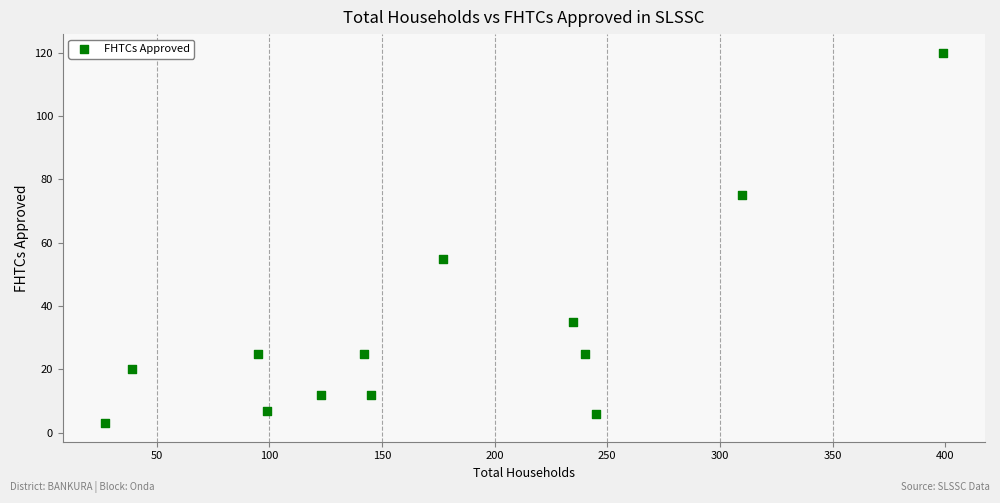

What is the range of X values (max minus min)?

372